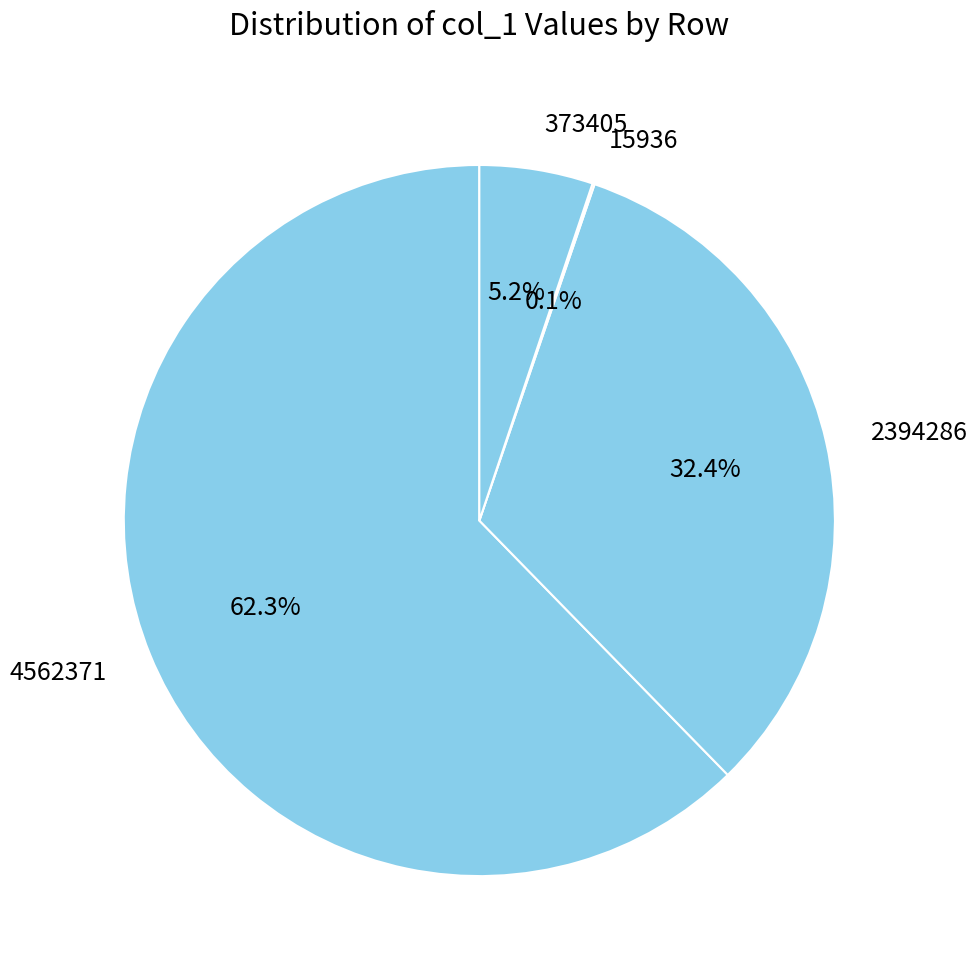

Combined, do 2394286 and 4562371 account for over 50%?

Yes